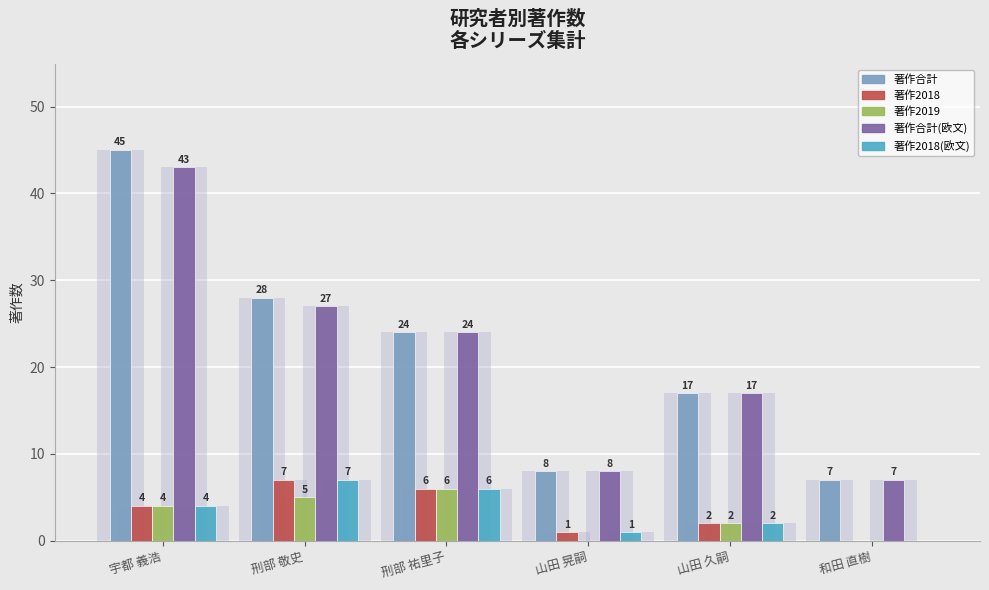

What are all the series names shown in the legend?

著作合計, 著作2018, 著作2019, 著作合計(欧文), 著作2018(欧文)